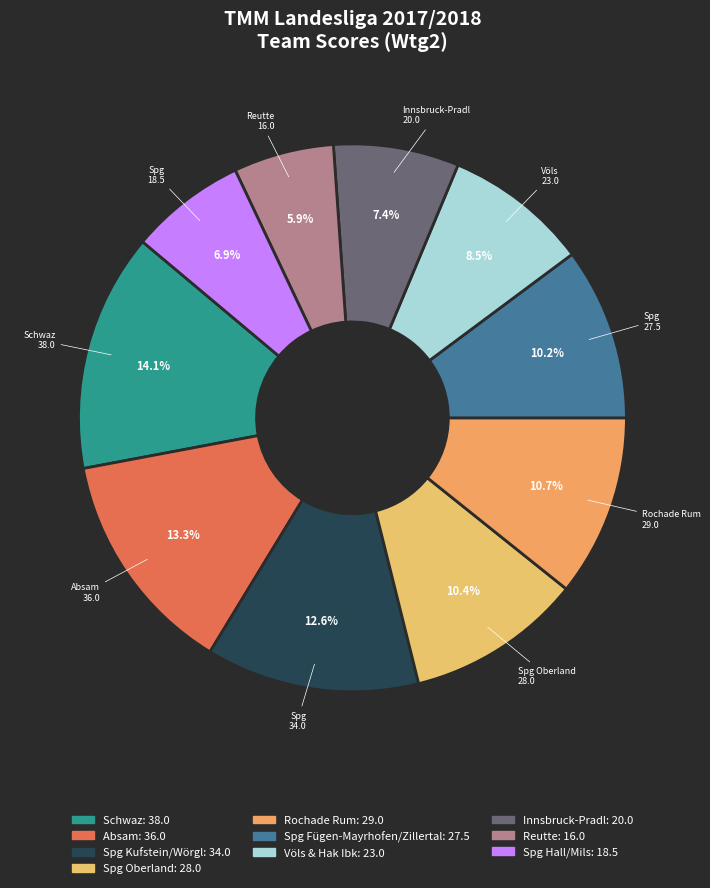

Does Spg Hall/Mils represent more than half of the total?

No